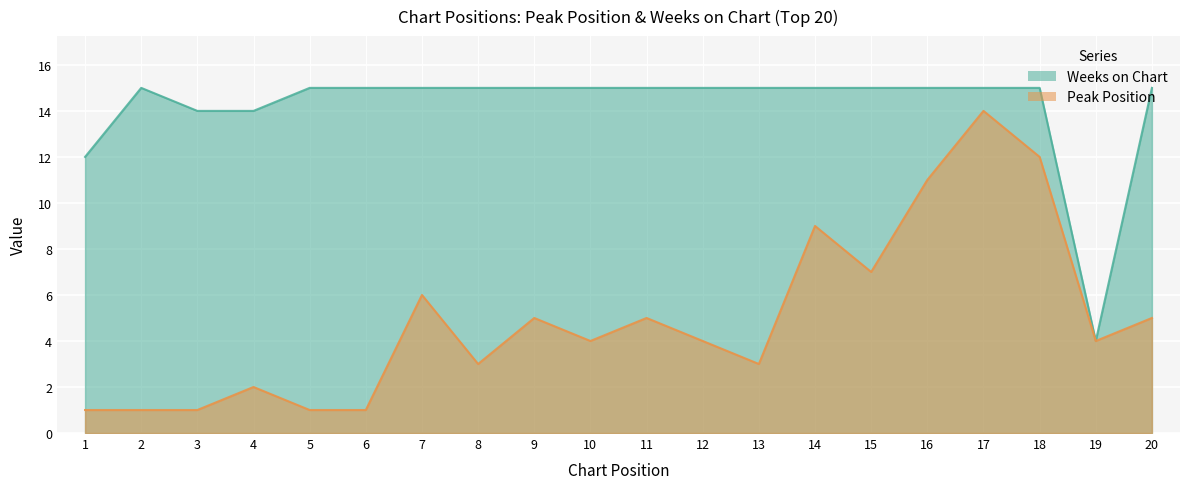

List the series in order of their overall mean, lowest first.

Peak Position, Weeks on Chart